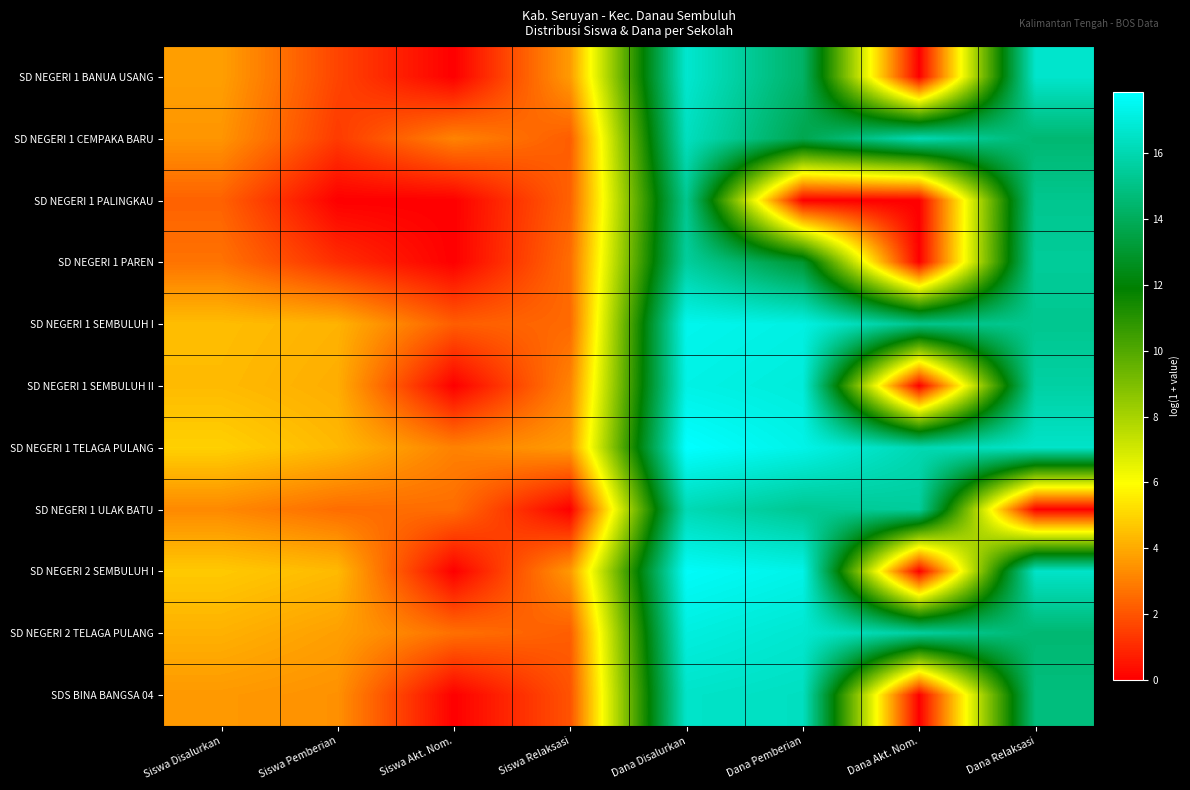

Reading left to right, extract all data points from this chart.

SD NEGERI 1 BANUA USANG: Siswa Disalurkan=3.7	Siswa Pemberian=1.6	Siswa Akt. Nom.=0.0	Siswa Relaksasi=3.6	Dana Disalurkan=16.7	Dana Pemberian=14.3	Dana Akt. Nom.=0.0	Dana Relaksasi=16.6
SD NEGERI 1 CEMPAKA BARU: Siswa Disalurkan=3.5	Siswa Pemberian=1.4	Siswa Akt. Nom.=3.1	Siswa Relaksasi=2.2	Dana Disalurkan=16.3	Dana Pemberian=13.7	Dana Akt. Nom.=16.1	Dana Relaksasi=14.5
SD NEGERI 1 PALINGKAU: Siswa Disalurkan=2.3	Siswa Pemberian=0.0	Siswa Akt. Nom.=0.0	Siswa Relaksasi=2.3	Dana Disalurkan=15.2	Dana Pemberian=0.0	Dana Akt. Nom.=0.0	Dana Relaksasi=15.2
SD NEGERI 1 PAREN: Siswa Disalurkan=2.7	Siswa Pemberian=1.1	Siswa Akt. Nom.=0.0	Siswa Relaksasi=2.6	Dana Disalurkan=15.5	Dana Pemberian=13.0	Dana Akt. Nom.=0.0	Dana Relaksasi=15.5
SD NEGERI 1 SEMBULUH I: Siswa Disalurkan=4.4	Siswa Pemberian=4.2	Siswa Akt. Nom.=2.2	Siswa Relaksasi=2.5	Dana Disalurkan=17.4	Dana Pemberian=17.2	Dana Akt. Nom.=15.1	Dana Relaksasi=15.2
SD NEGERI 1 SEMBULUH II: Siswa Disalurkan=4.4	Siswa Pemberian=4.1	Siswa Akt. Nom.=0.0	Siswa Relaksasi=3.1	Dana Disalurkan=17.2	Dana Pemberian=17.0	Dana Akt. Nom.=0.0	Dana Relaksasi=15.7
SD NEGERI 1 TELAGA PULANG: Siswa Disalurkan=4.9	Siswa Pemberian=4.3	Siswa Akt. Nom.=3.0	Siswa Relaksasi=3.6	Dana Disalurkan=17.9	Dana Pemberian=17.3	Dana Akt. Nom.=16.0	Dana Relaksasi=16.6
SD NEGERI 1 ULAK BATU: Siswa Disalurkan=3.2	Siswa Pemberian=2.6	Siswa Akt. Nom.=2.6	Siswa Relaksasi=0.0	Dana Disalurkan=16.1	Dana Pemberian=15.3	Dana Akt. Nom.=15.5	Dana Relaksasi=0.0
SD NEGERI 2 SEMBULUH I: Siswa Disalurkan=4.7	Siswa Pemberian=4.4	Siswa Akt. Nom.=0.0	Siswa Relaksasi=3.6	Dana Disalurkan=17.7	Dana Pemberian=17.3	Dana Akt. Nom.=0.0	Dana Relaksasi=16.5
SD NEGERI 2 TELAGA PULANG: Siswa Disalurkan=4.1	Siswa Pemberian=3.7	Siswa Akt. Nom.=2.6	Siswa Relaksasi=2.2	Dana Disalurkan=17.1	Dana Pemberian=16.7	Dana Akt. Nom.=15.6	Dana Relaksasi=14.5
SDS BINA BANGSA 04: Siswa Disalurkan=3.6	Siswa Pemberian=3.4	Siswa Akt. Nom.=0.0	Siswa Relaksasi=1.9	Dana Disalurkan=16.6	Dana Pemberian=16.4	Dana Akt. Nom.=0.0	Dana Relaksasi=14.8